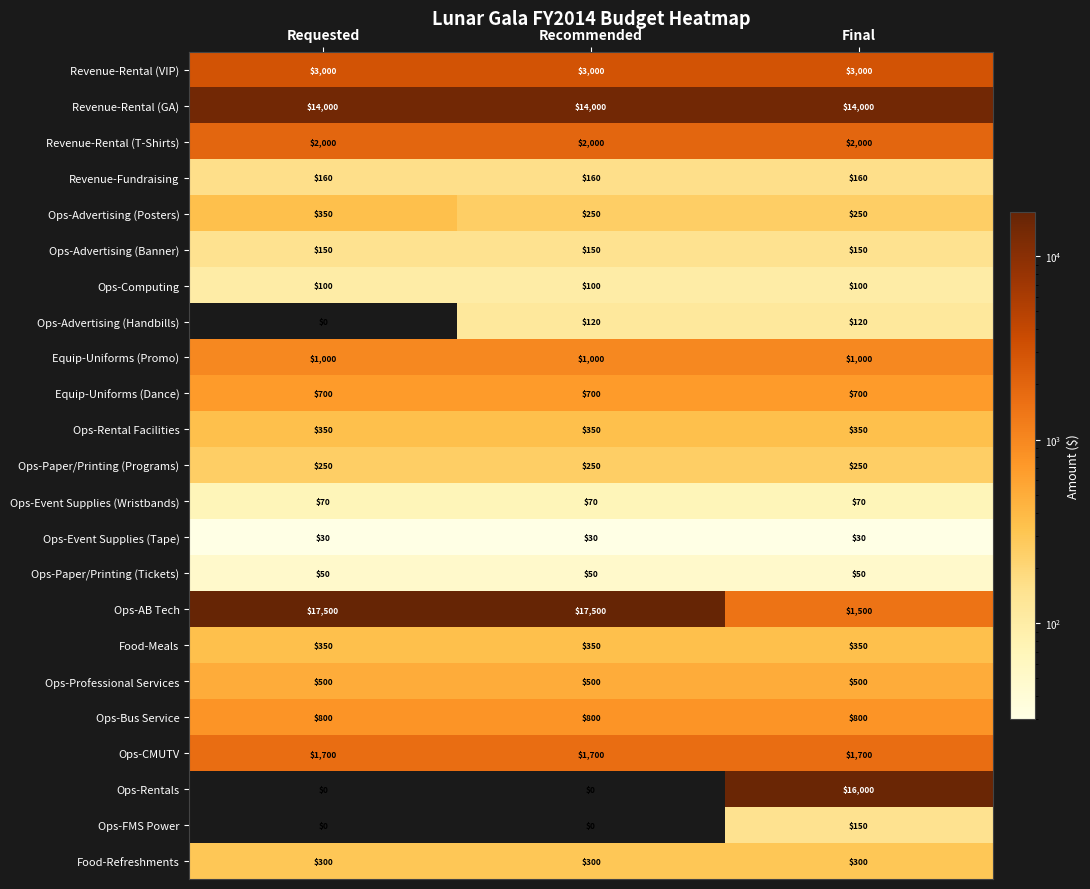

Which series changed the most between Requested and Recommended?

Ops-Advertising (Handbills)